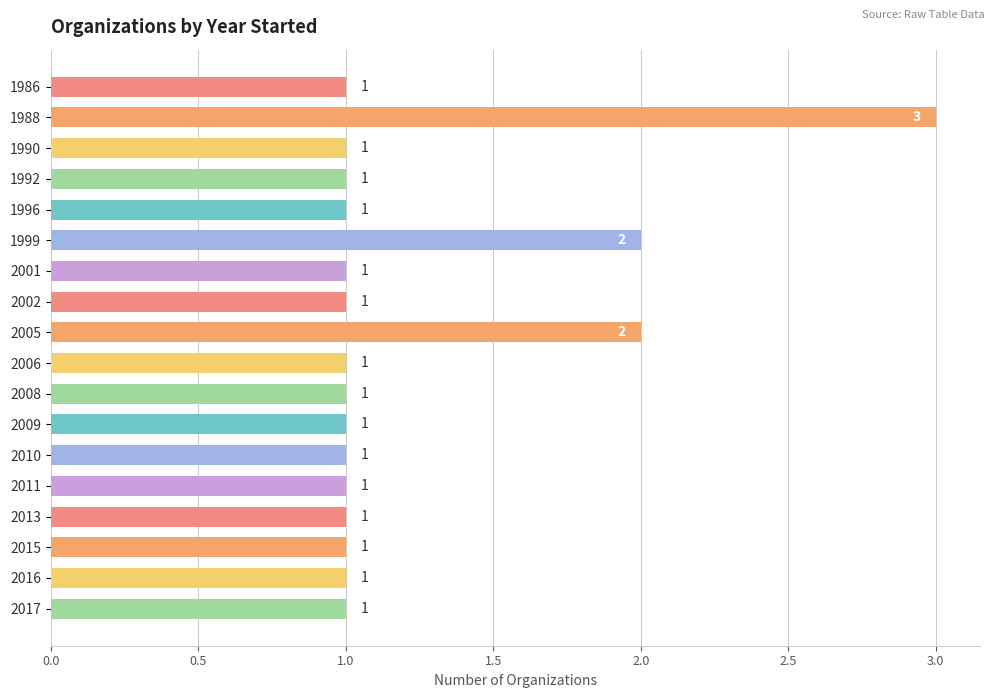

What is the smallest value displayed?

1